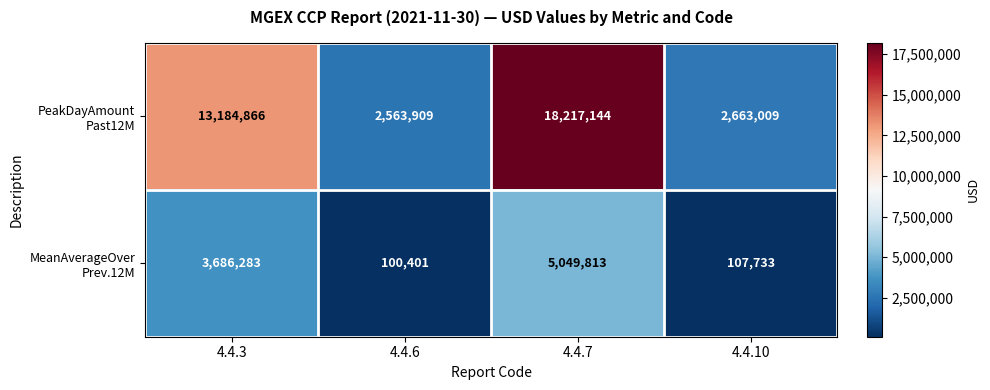

How many series are shown in this chart?

2